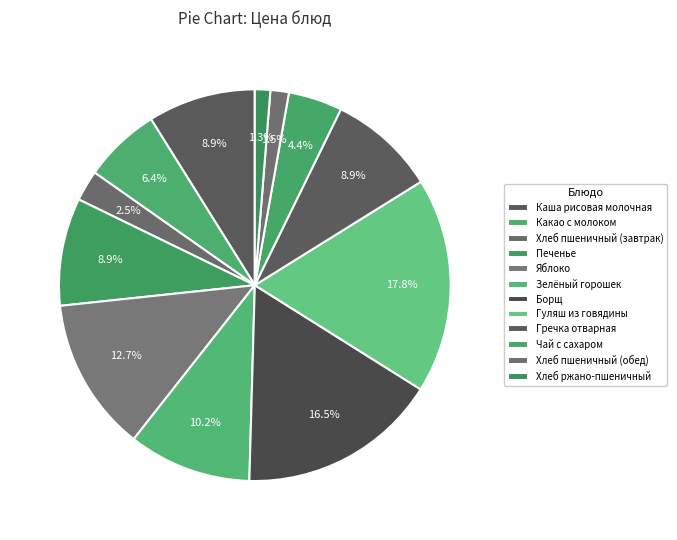

How many slices are in this pie chart?

12